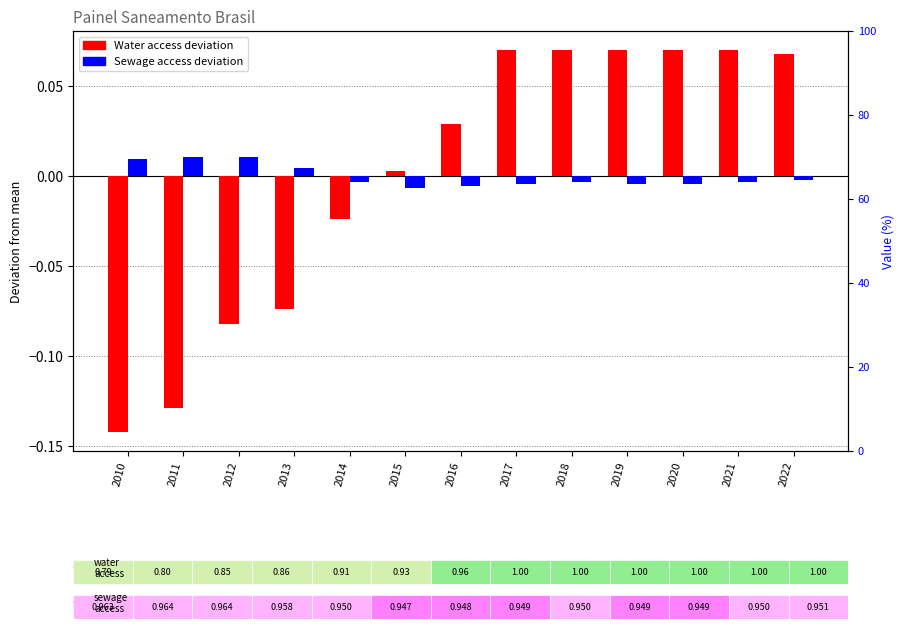

Reading left to right, list all the values displayed in this chart.

Water access (deviation): -0.1	-0.1	-0.1	-0.1	-0.0	0.0	0.0	0.1	0.1	0.1	0.1	0.1	0.1
Sewage access (deviation): 0.0	0.0	0.0	0.0	-0.0	-0.0	-0.0	-0.0	-0.0	-0.0	-0.0	-0.0	-0.0